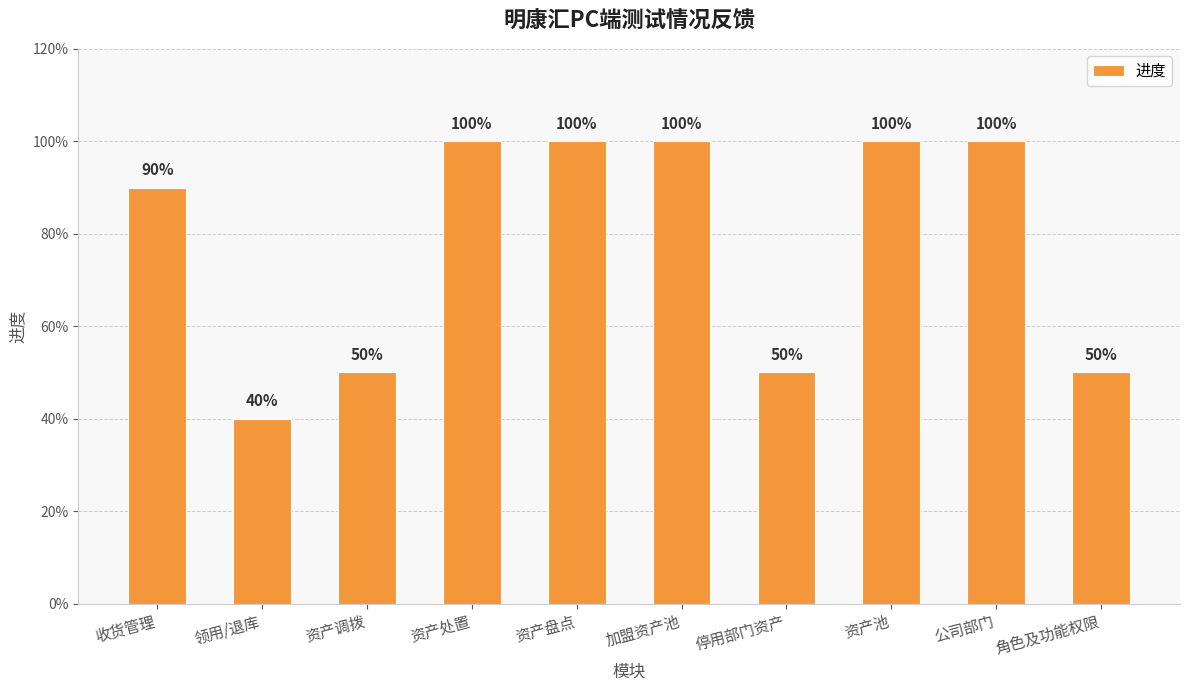

Read the value at 领用/退库.

0.4